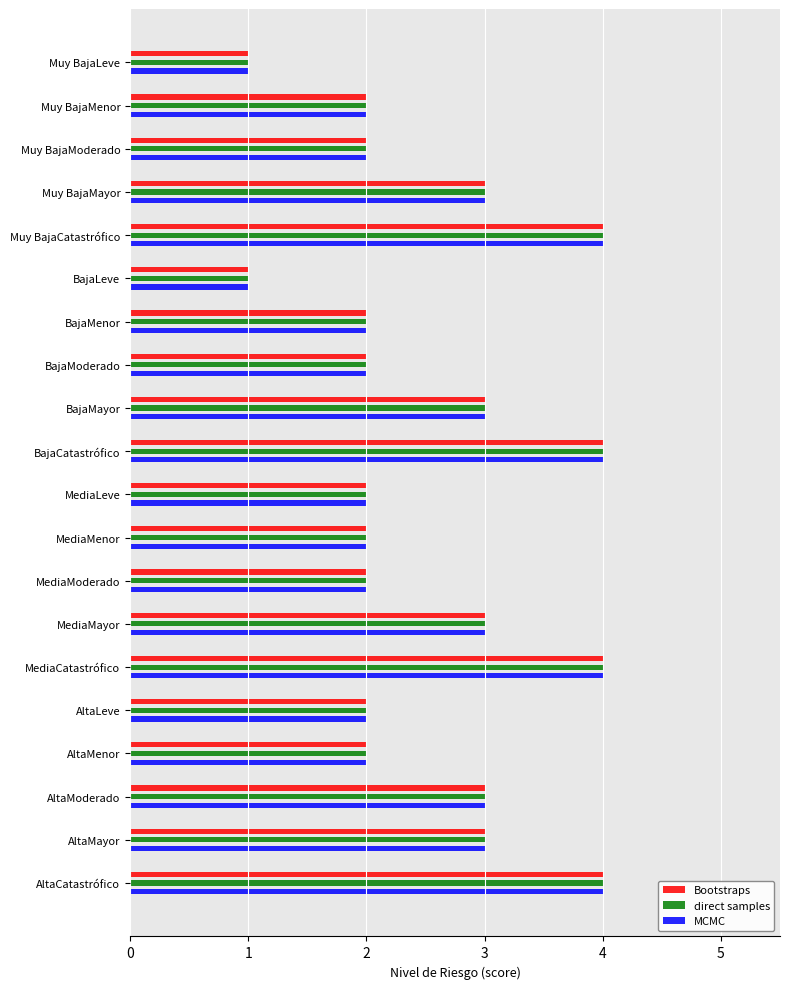

What is the difference between the maximum and second lowest values in the direct samples series?

3